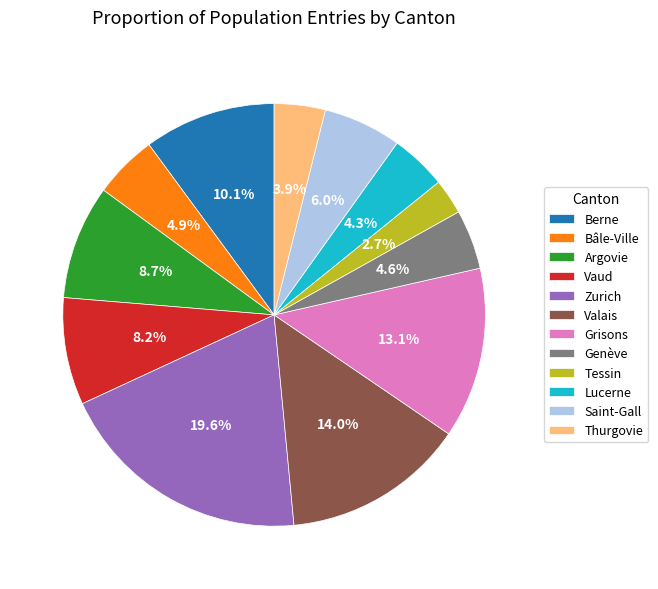

Is it true that Genève is 5% of the pie?

True